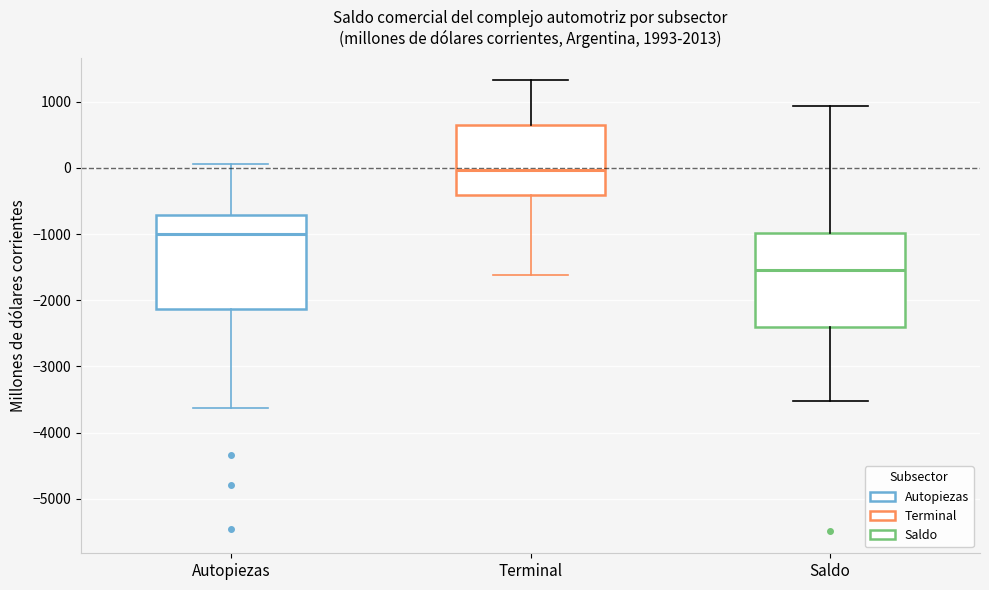

Where does the median line of the box for Terminal sit on the y-axis? The values are not printed on the chart, so give them approximately, as read against the axis.

0